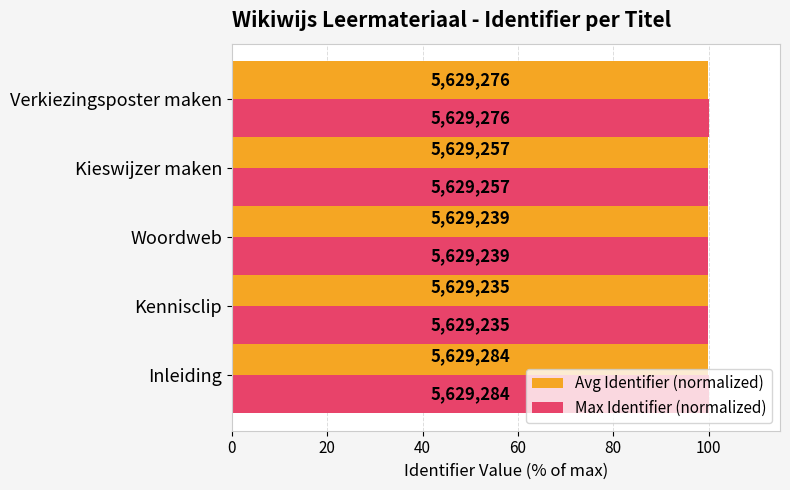

Reading left to right, extract all data points from this chart.

Avg Identifier (normalized): 100.0	100.0	100.0	100.0	100.0
Max Identifier (normalized): 100.0	100.0	100.0	100.0	100.0